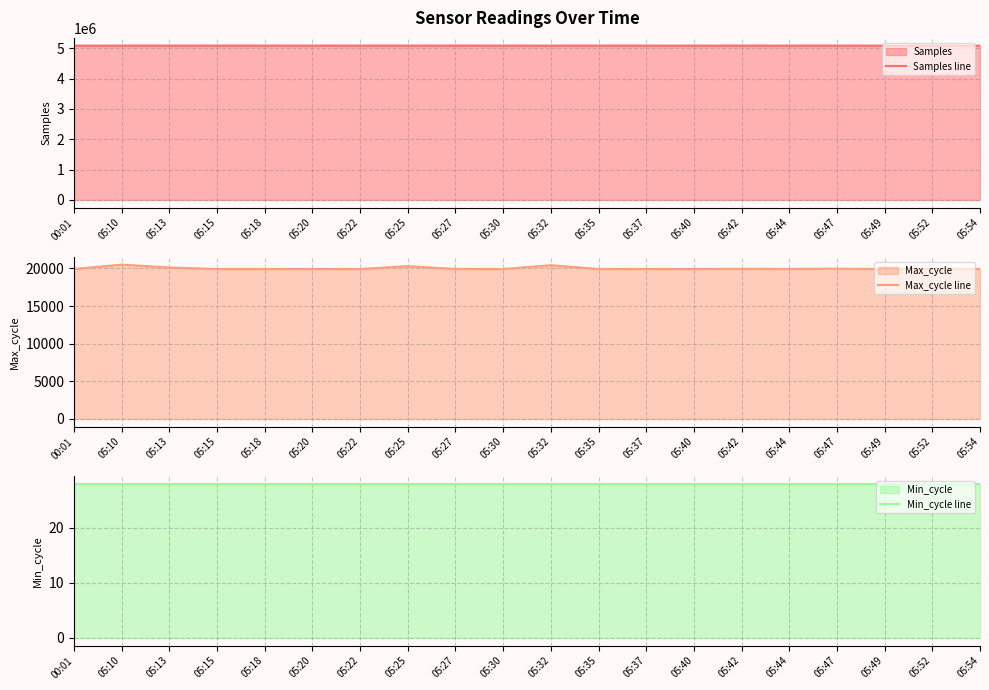

Which label corresponds to the smallest value in the chart?

00:01